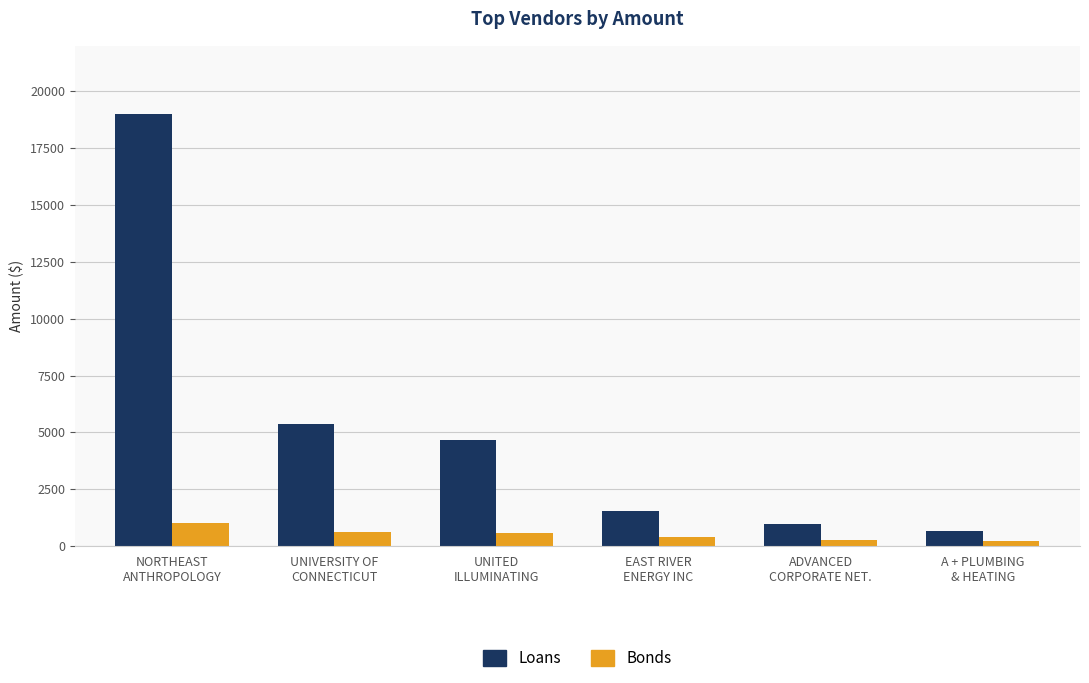

What is the lowest value of the Loans series?

655.0